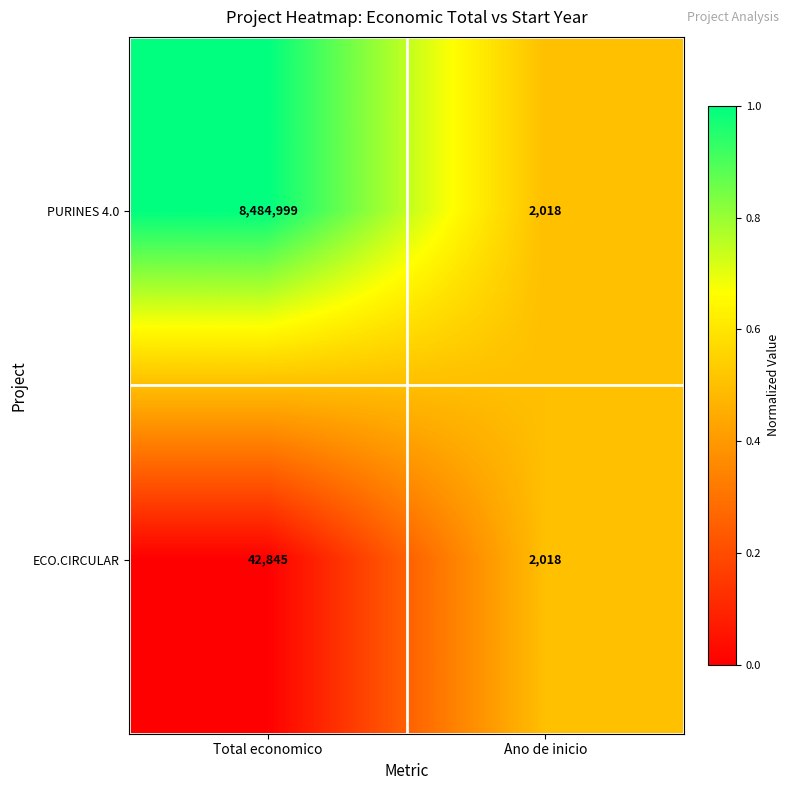

Reading left to right, transcribe all the data shown in this chart.

PURINES 4.0: Total economico=8484999	Ano de inicio=2018
ECO.CIRCULAR: Total economico=42845	Ano de inicio=2018